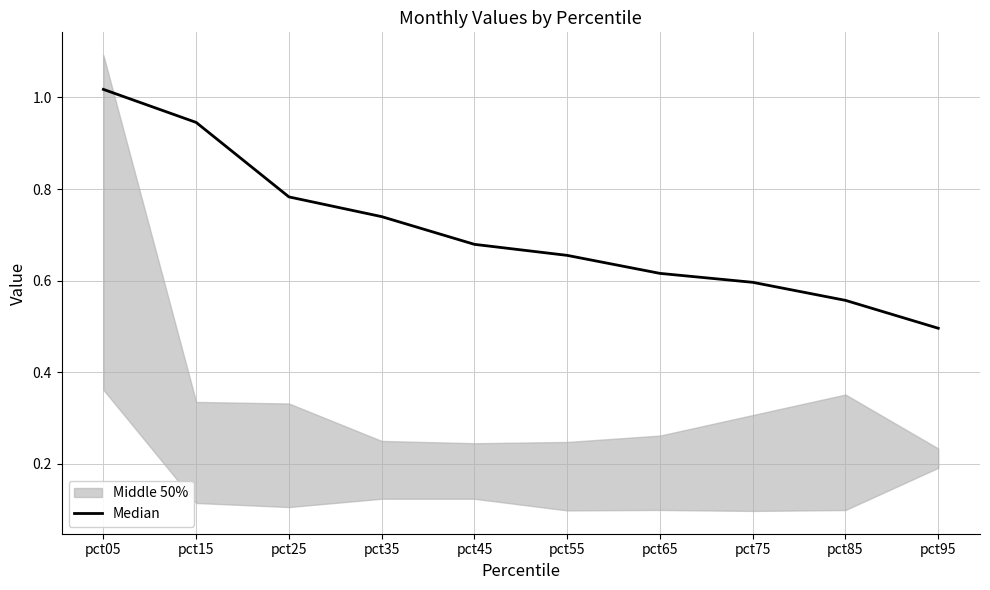

What is the difference between the maximum and second lowest values?

0.5